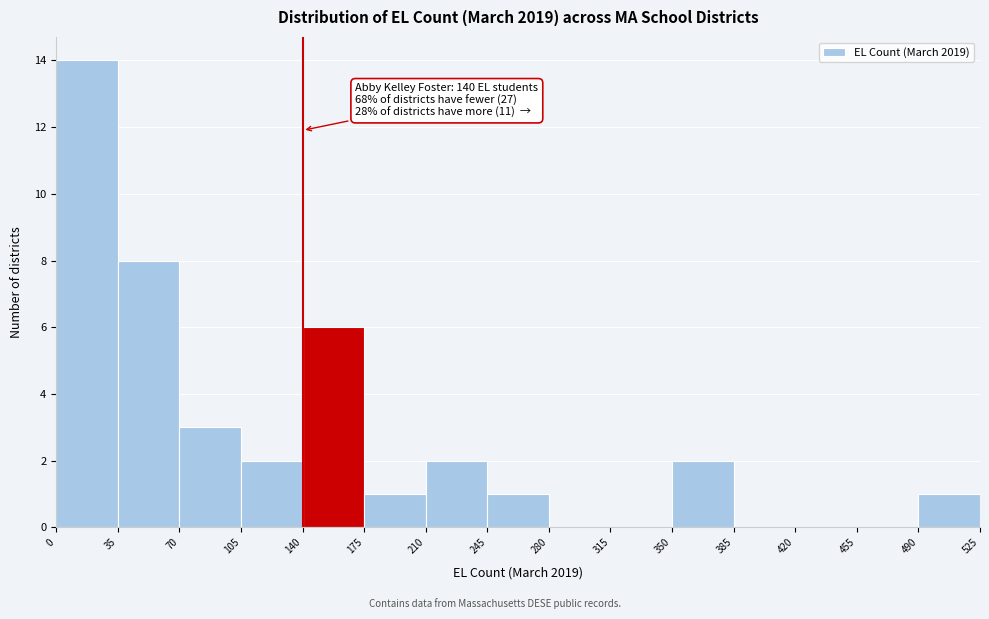

Which range on the x-axis has the tallest bar?

0 to 35